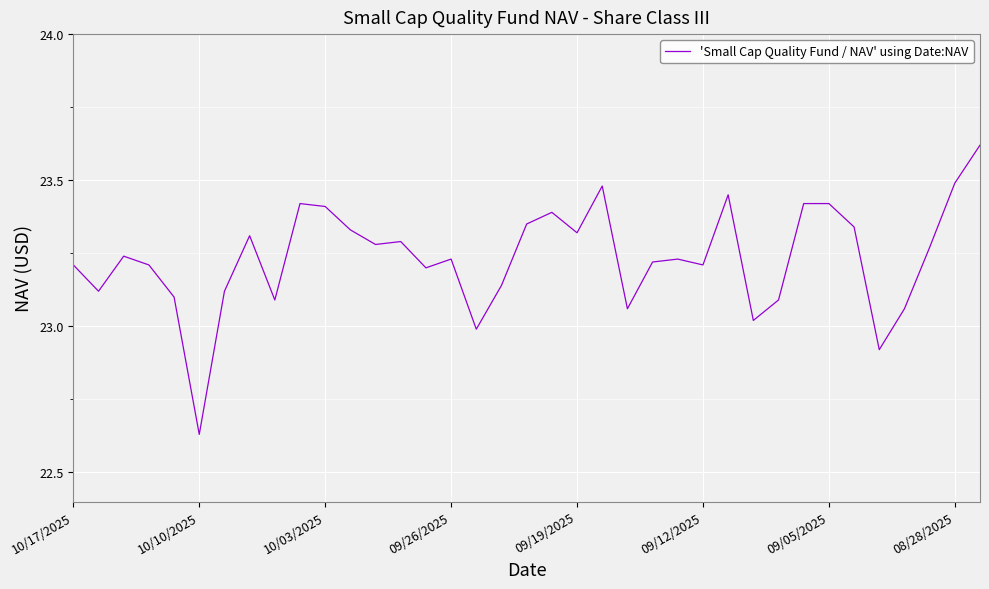

Is this an area chart (filled region under the line)?

No